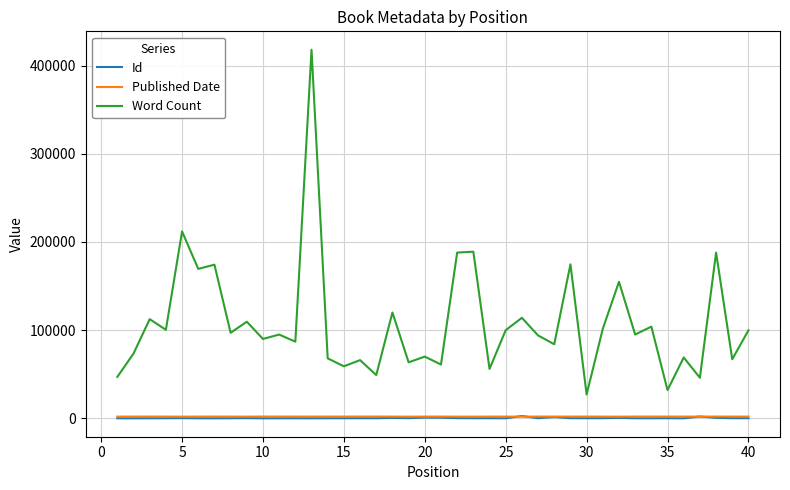

Which series has the largest total across all categories?

Word Count